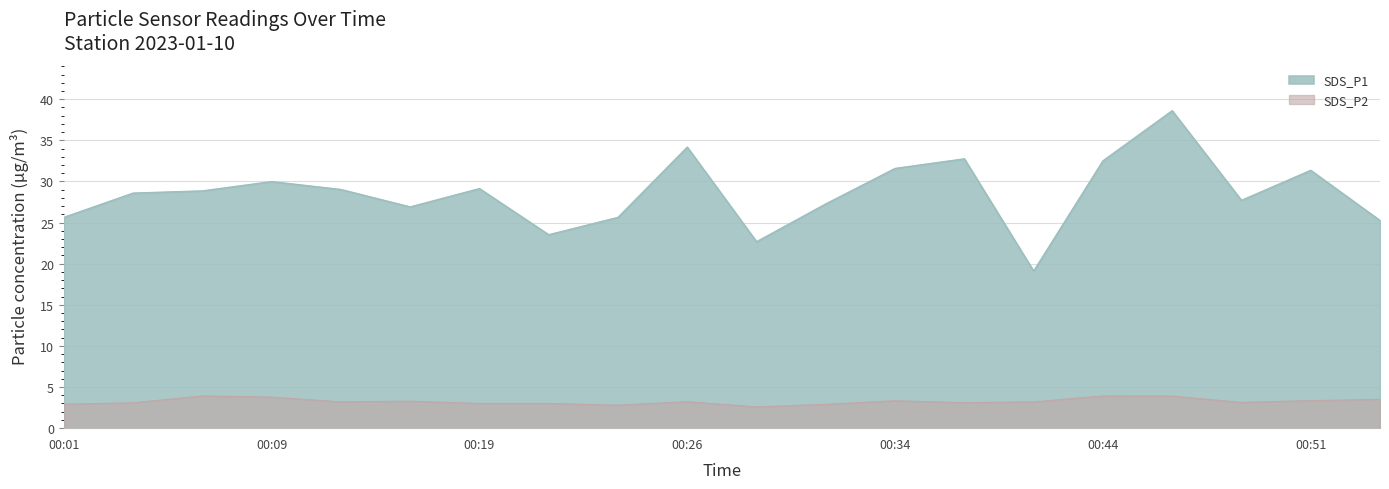

At which category does the chart reach its minimum across all series?

2023/01/10 00:29:14